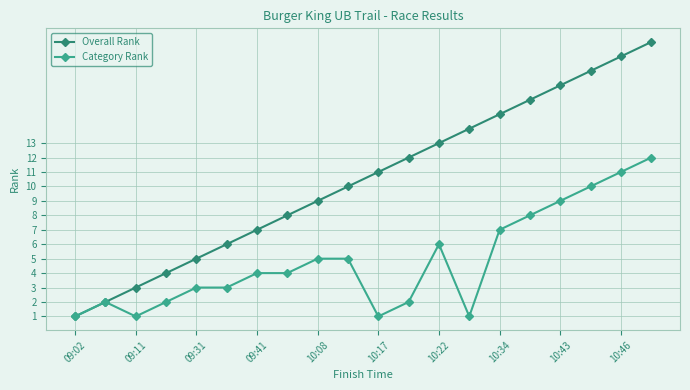

What is the highest value of the Overall Rank series?

20